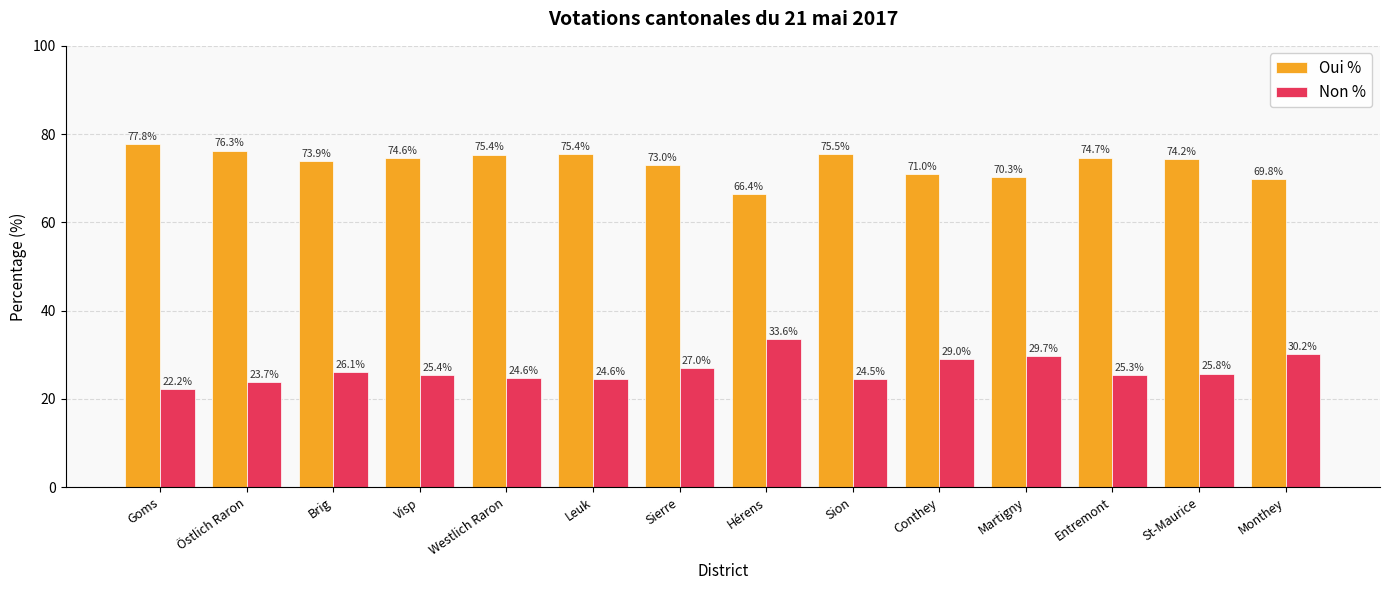

What is the sum of all Non % values?

371.8